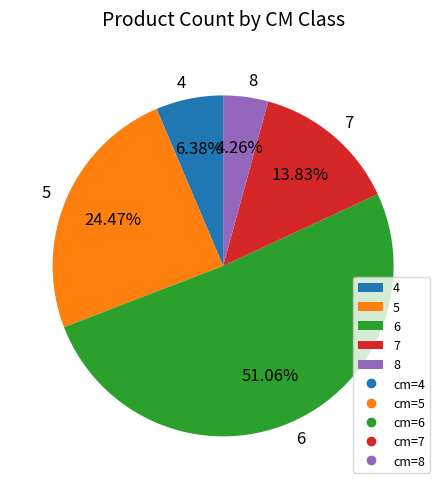

How many slices are in this pie chart?

5